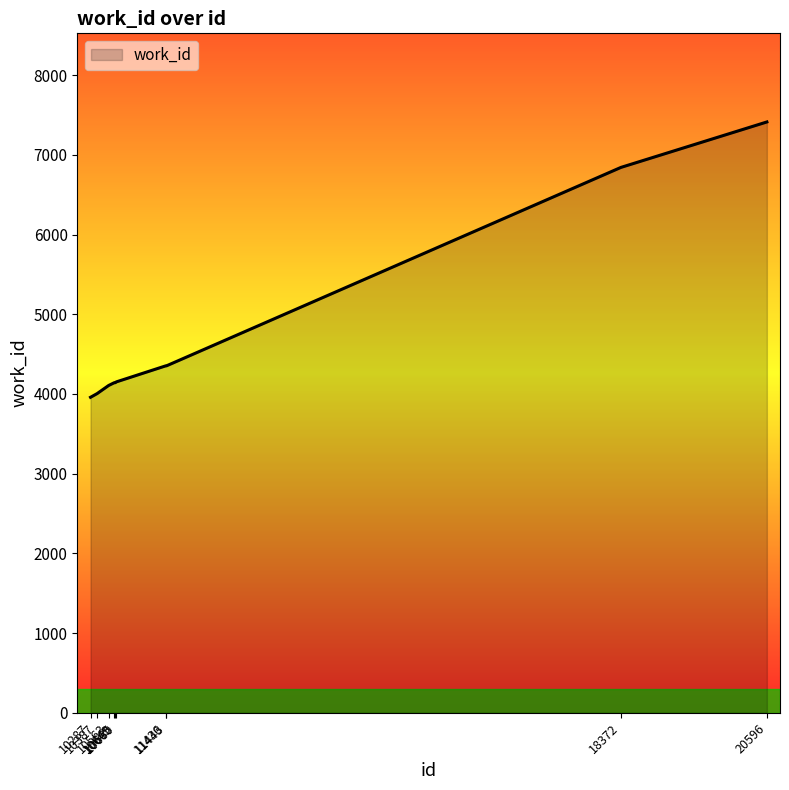

What is the difference between the maximum and second lowest values?

3408